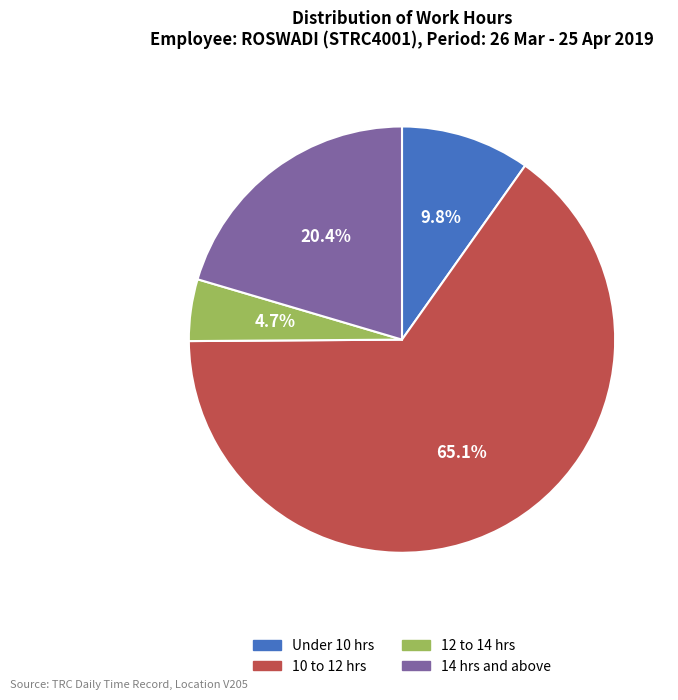

Do 14 hrs and above and 12 to 14 hrs together represent more than half of the pie?

No